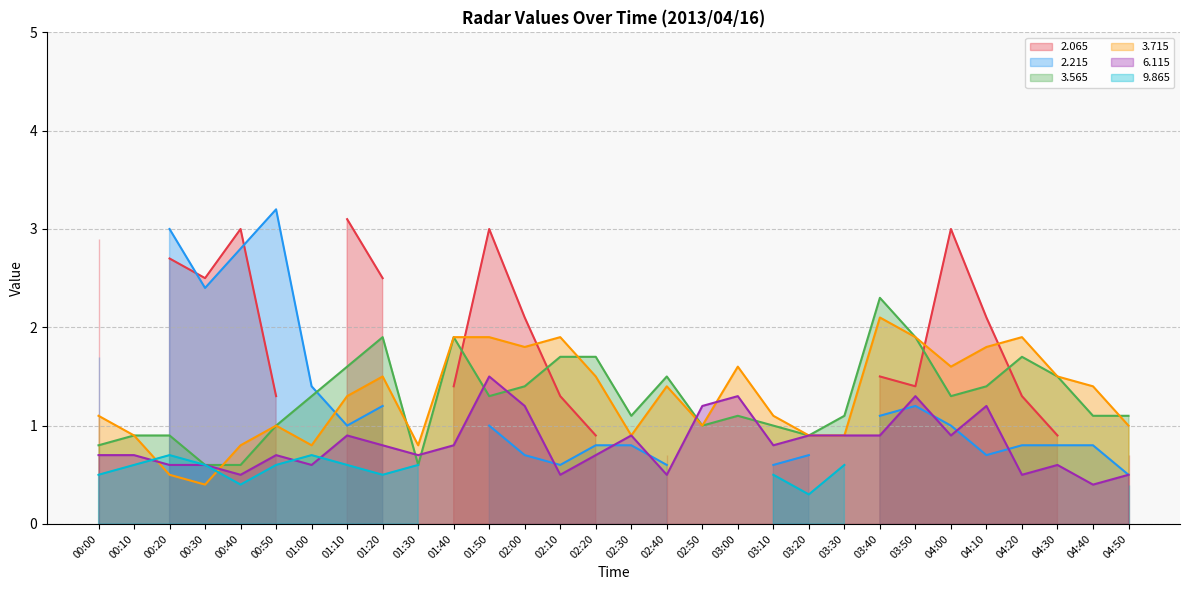

Is it true that 6.115 equals 1.2 at 00:10?

False